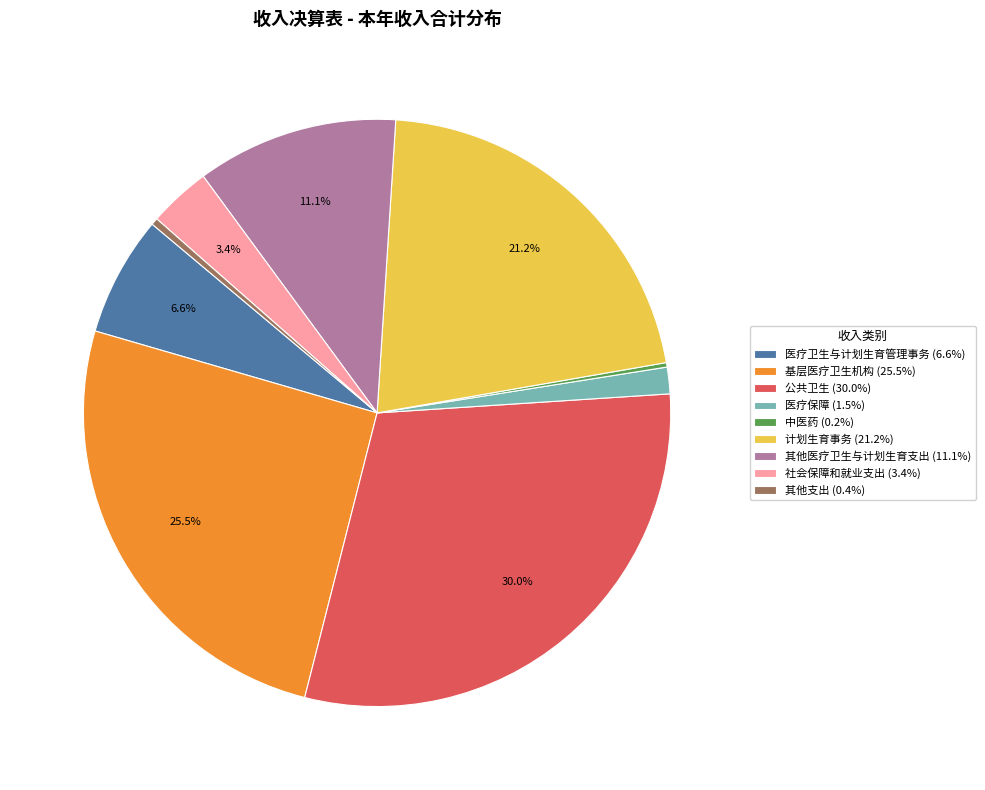

Does 基层医疗卫生机构 represent more than half of the total?

No